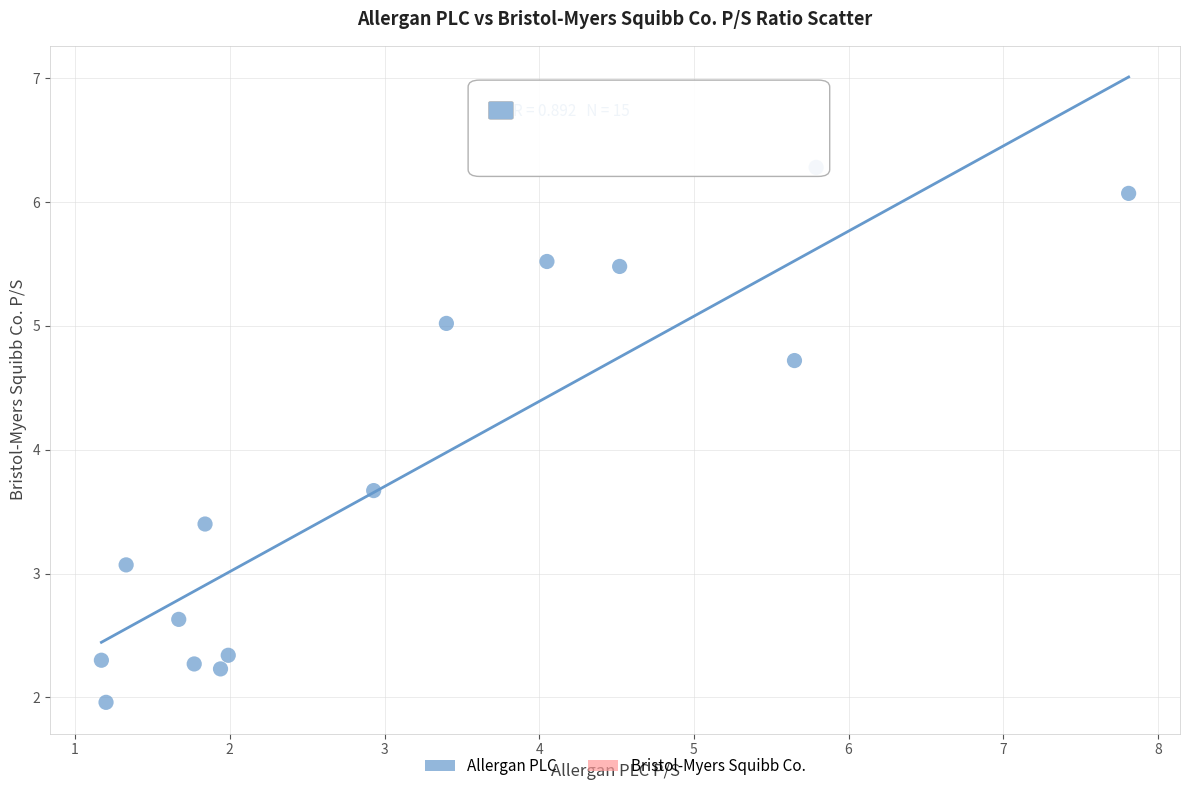

What is the range of X values (max minus min)?

6.6